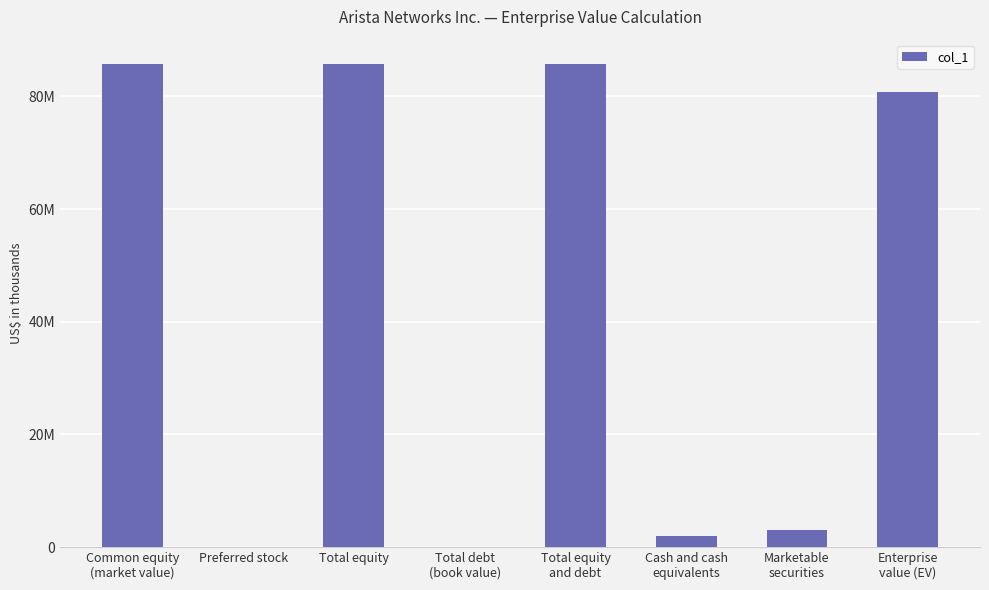

What is the average value?

42893332